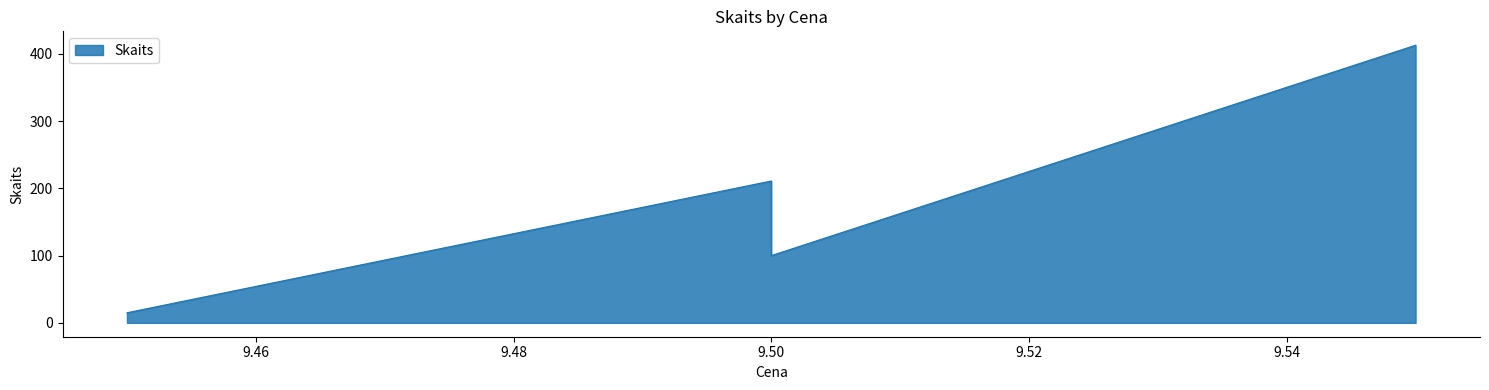

At which label is the value closest to 214?

9.5